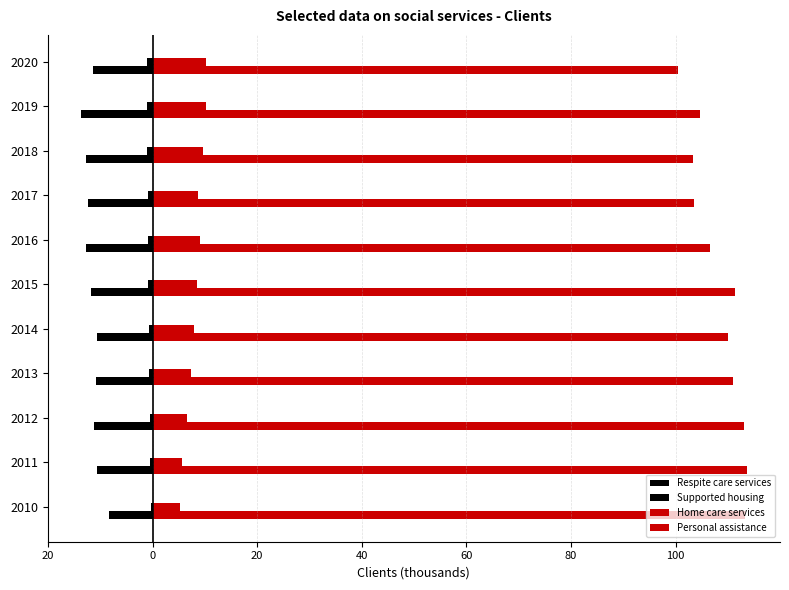

At how many categories does at least one series exceed 23?

11